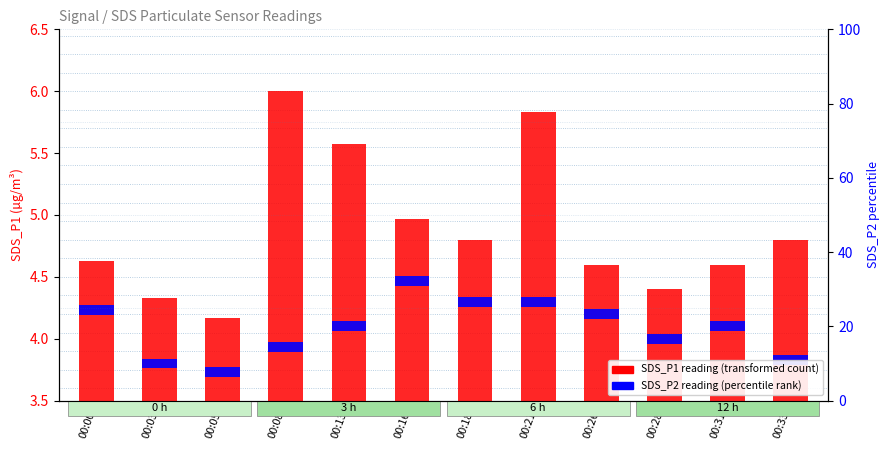

At how many categories does at least one series exceed 3?

12